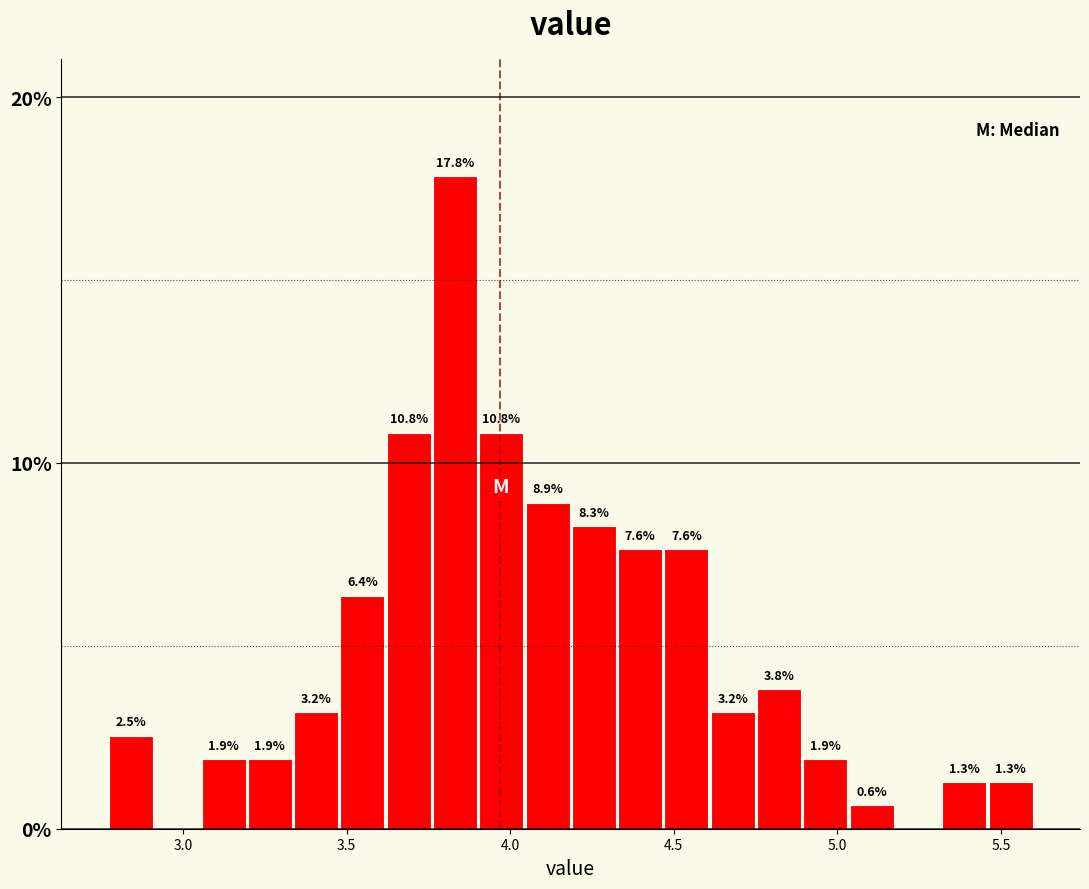

Around what value on the x-axis is the tallest bar? Give the approximate position of its centre, as read against the axis.

3.85